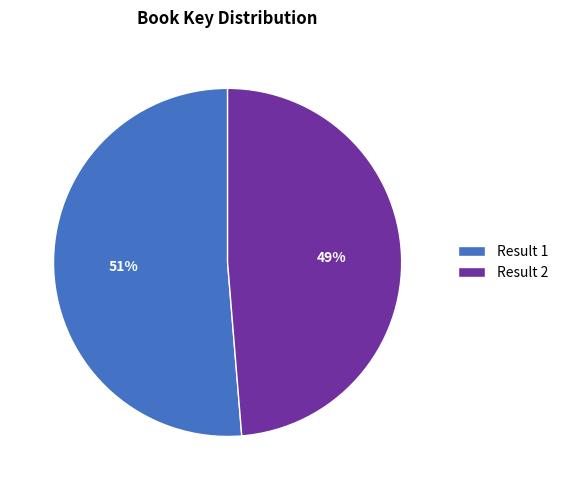

Count the number of slices in the pie.

2